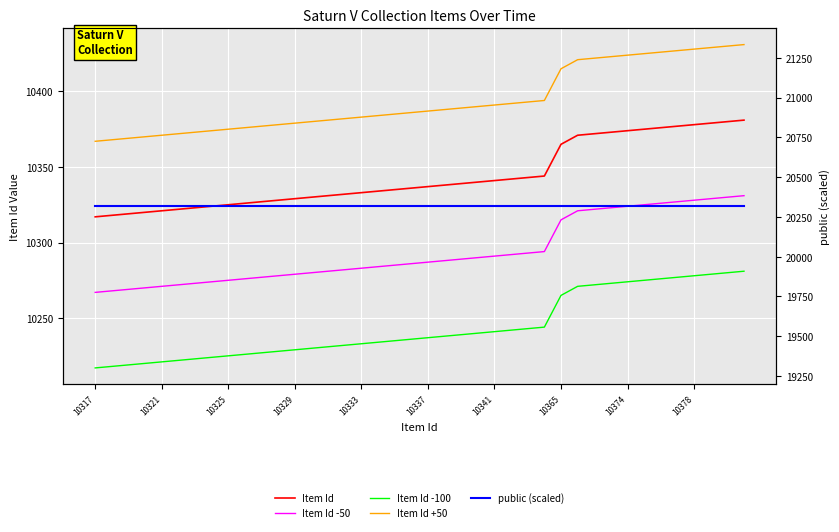

True or false: Item Id -50 and Item Id +50 intersect in this chart.

False